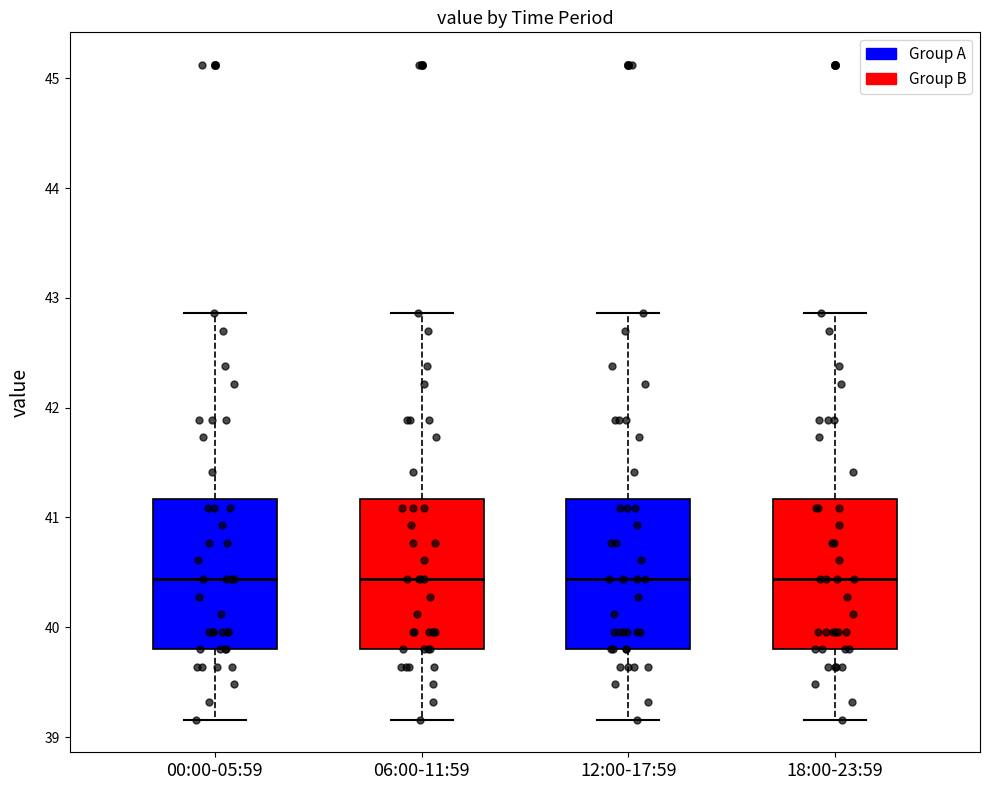

Reading left to right, read every box against the y-axis: the position of its median line, the range the box covers, and the ends of its whiskers. The values are not printed on the chart, so give them approximately, as read against the axis.

00:00-05:59: median 40.4, box 39.8 to 41.2, whiskers 39.2 to 42.9
06:00-11:59: median 40.4, box 39.8 to 41.2, whiskers 39.2 to 42.9
12:00-17:59: median 40.4, box 39.8 to 41.2, whiskers 39.2 to 42.9
18:00-23:59: median 40.4, box 39.8 to 41.2, whiskers 39.2 to 42.9